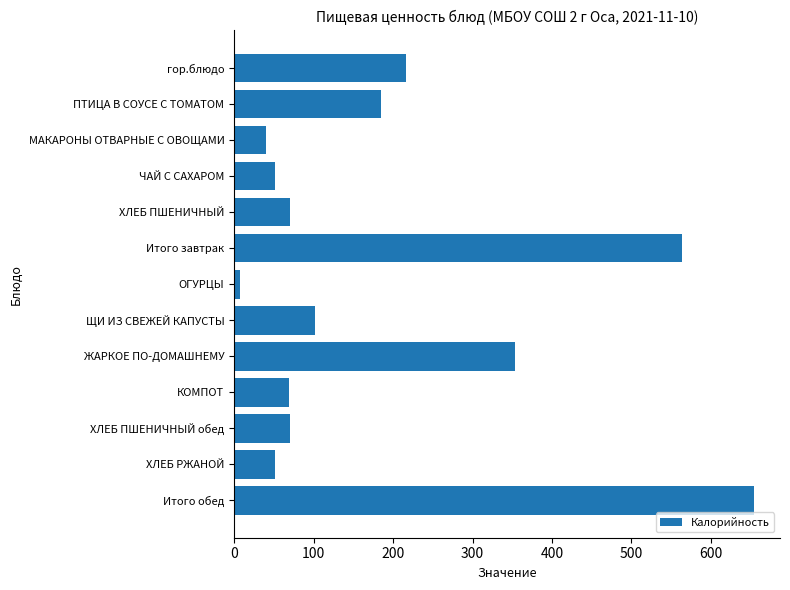

Which label corresponds to the largest value in the chart?

Итого обед